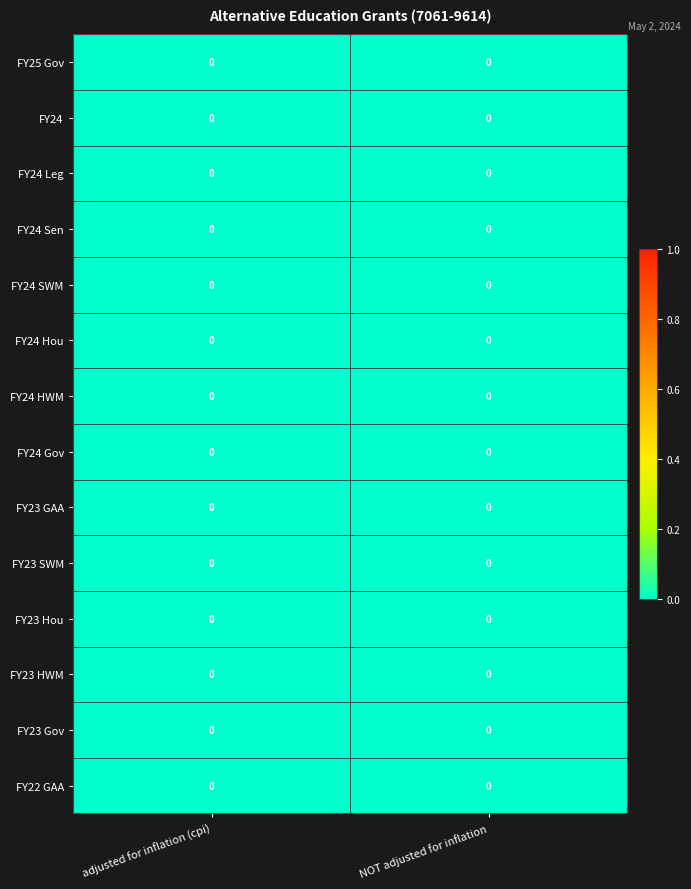

Count the number of categories in the chart.

2